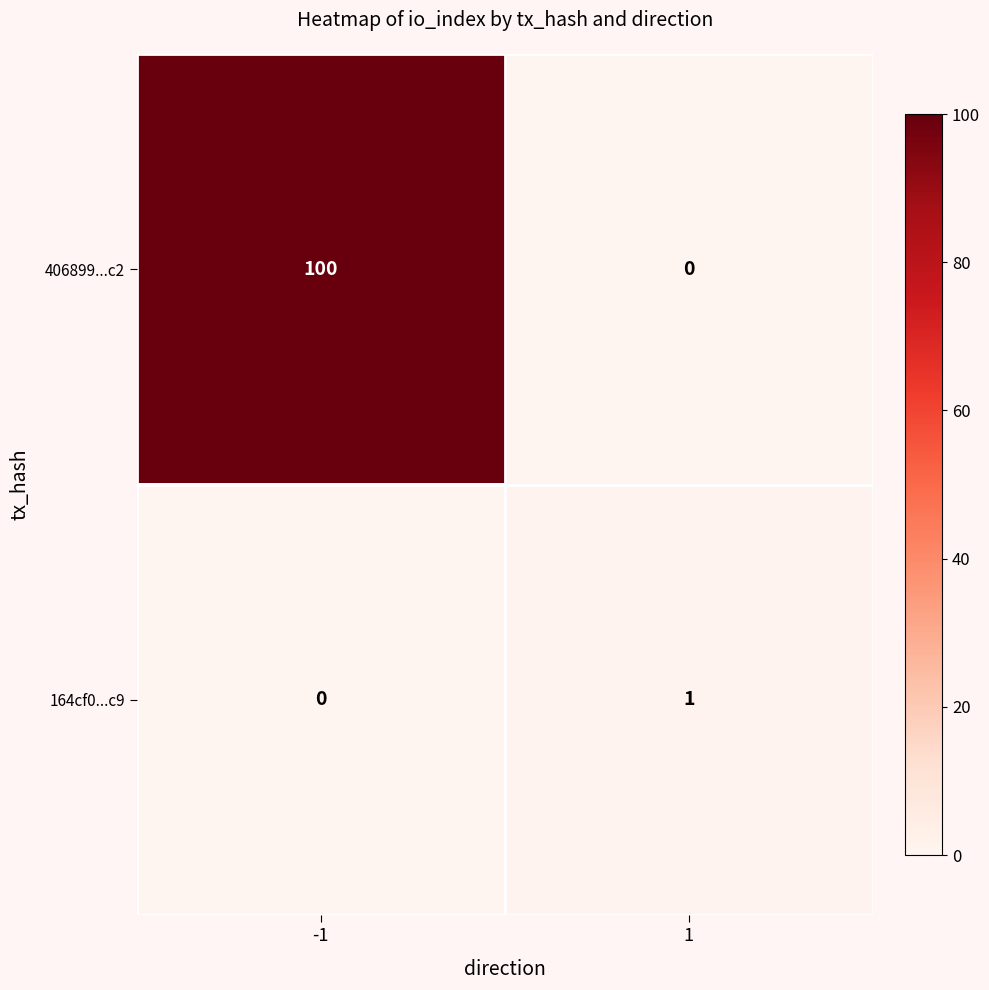

What is the difference between the highest and lowest values at 1?

1